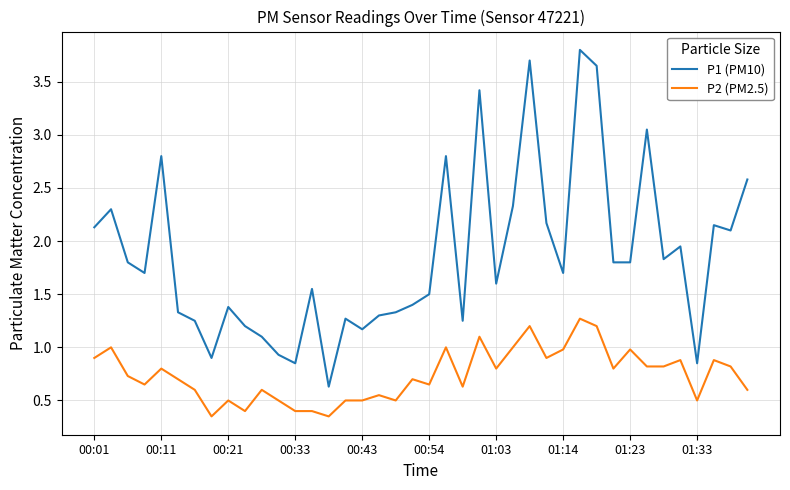

What is the difference between the maximum and minimum values in the P2 (PM2.5) series?

0.9